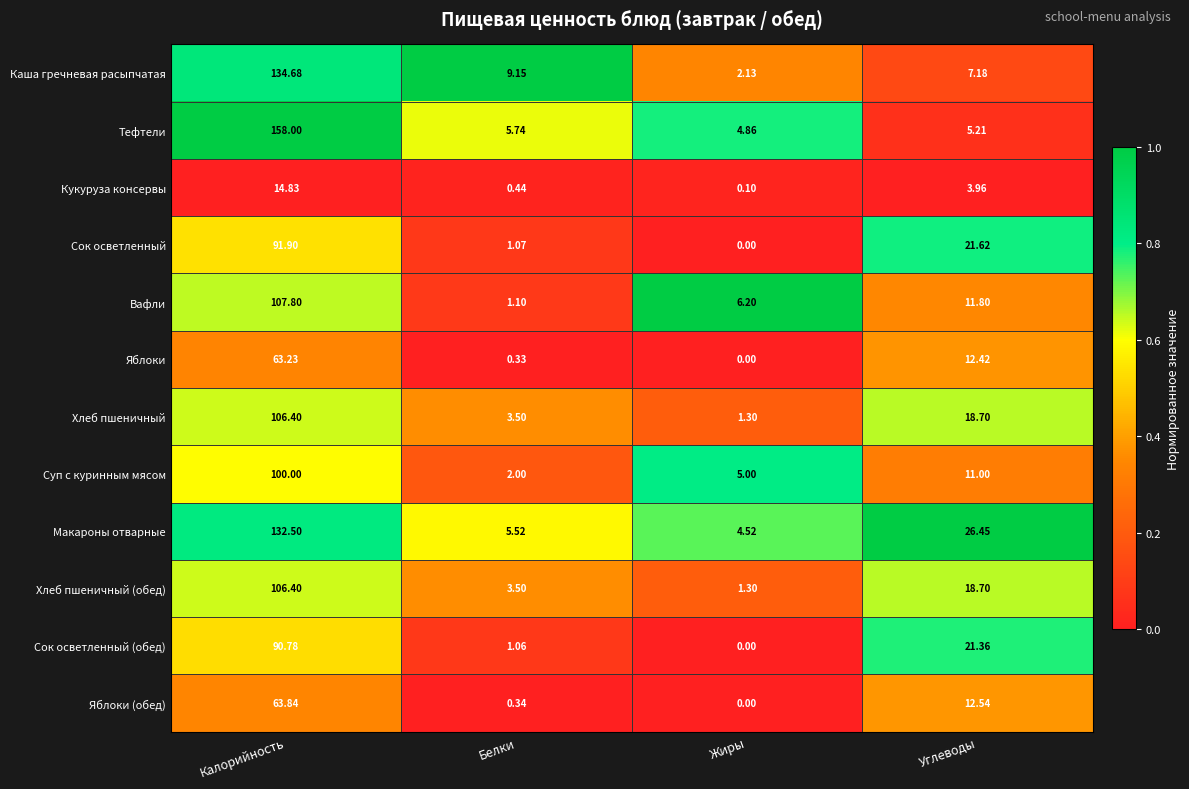

Is the value of Яблоки (обед) at Белки greater than the value of Суп с куринным мясом at Углеводы?

No